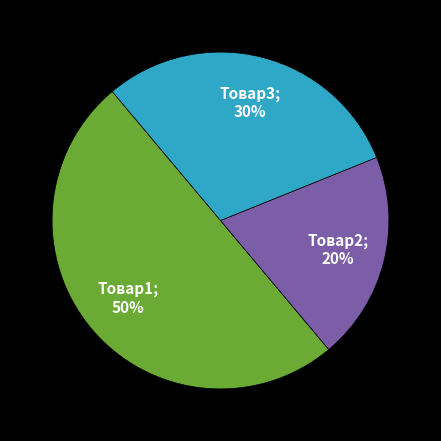

To the nearest percent, what is the average slice percentage?

33%